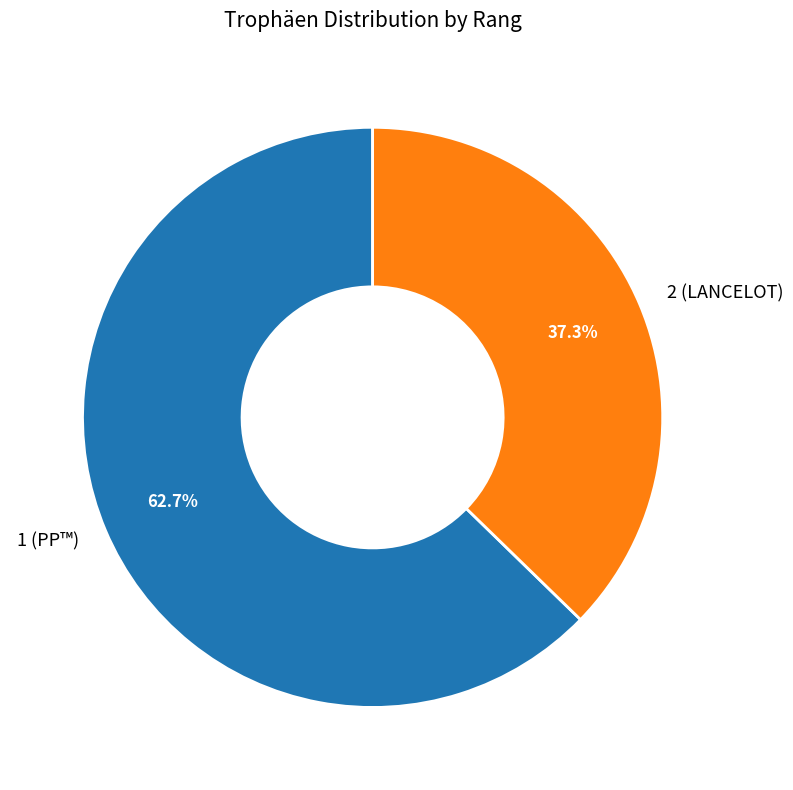

To the nearest percent, what is the average slice percentage?

50%